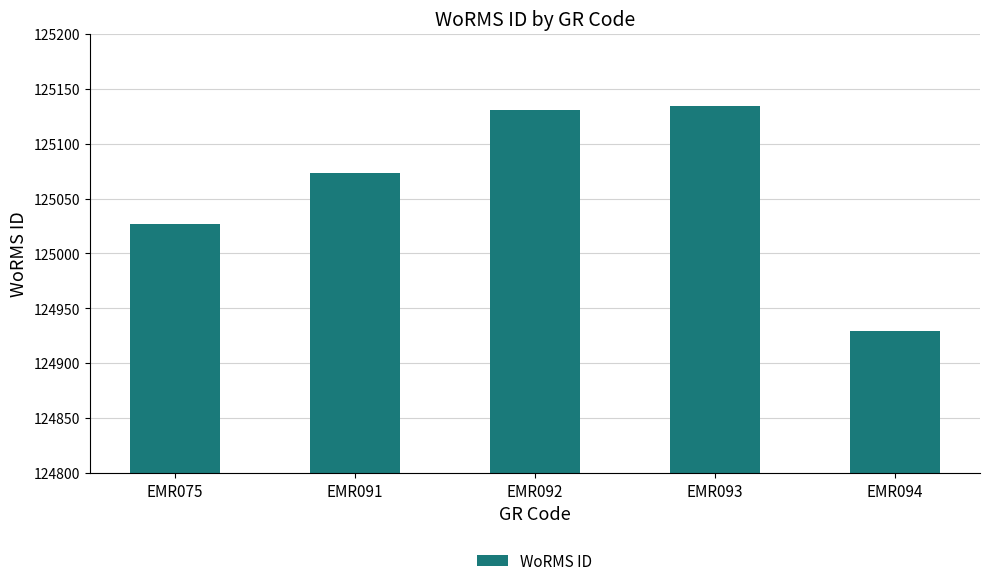

Approximately how many times larger is the value at EMR075 compared to EMR093?

1.0